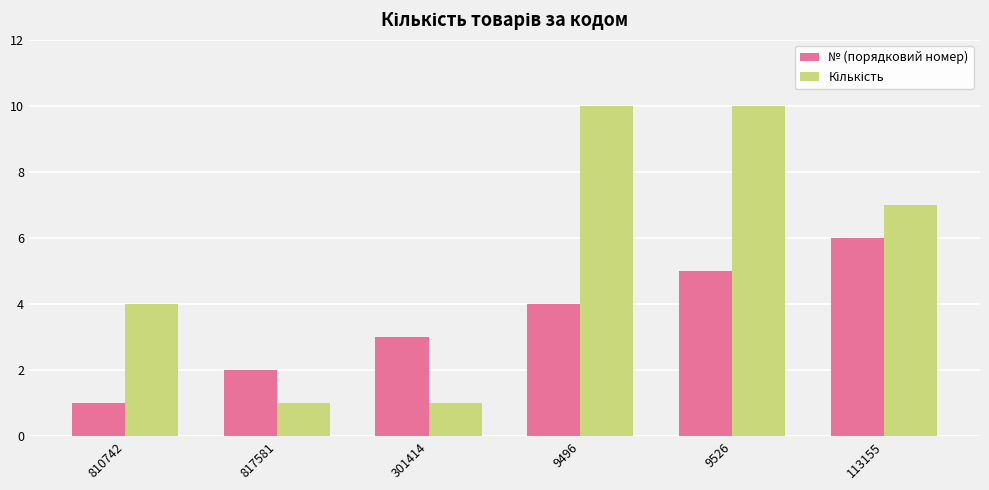

What is the average value of the № (порядковий номер) series?

4